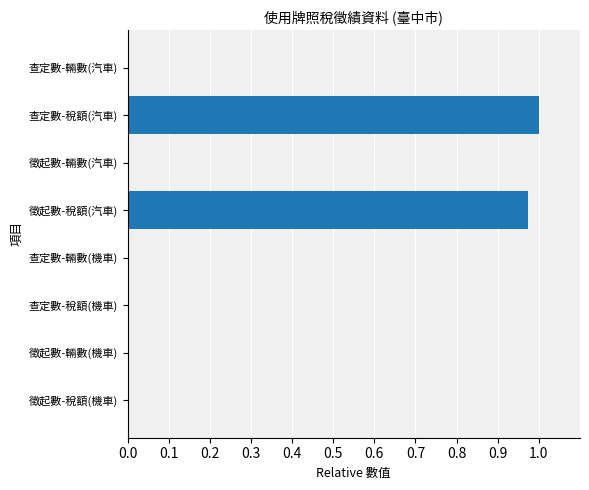

The value at 查定數-輛數(機車) is 0.0. True or false?

True